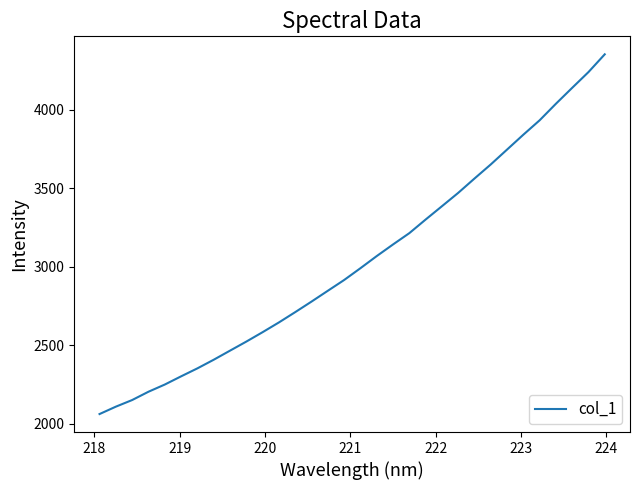

What is the greatest value displayed?

4353.4